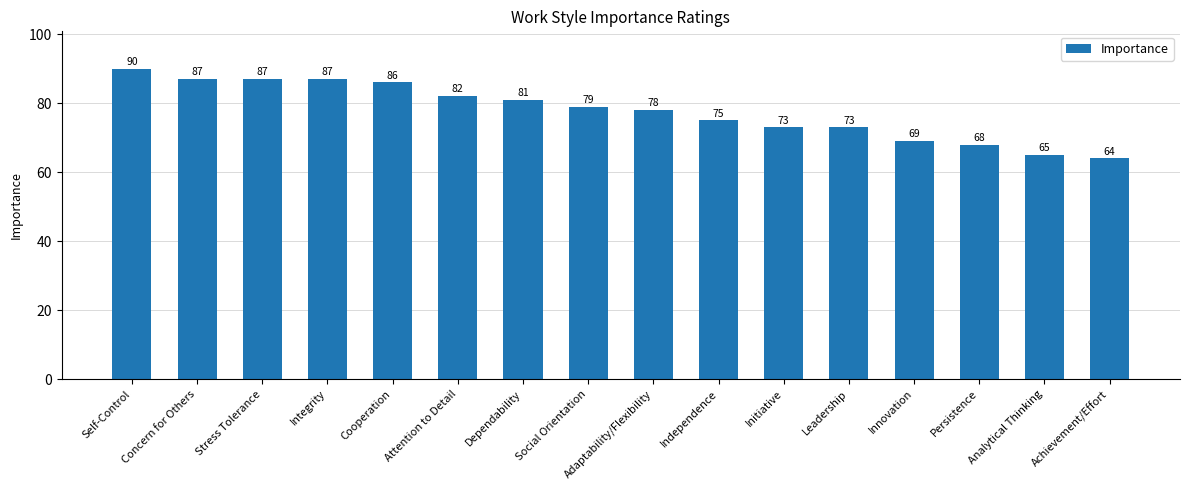

How many data points does each series have?

16